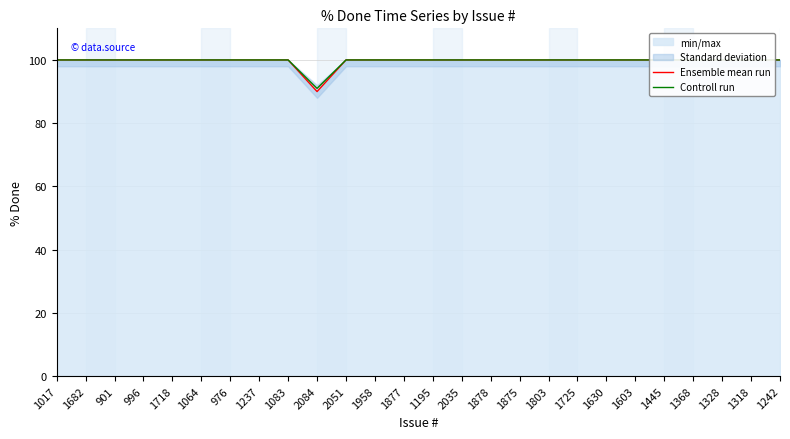

At which category is the sum across all series the highest?

1017